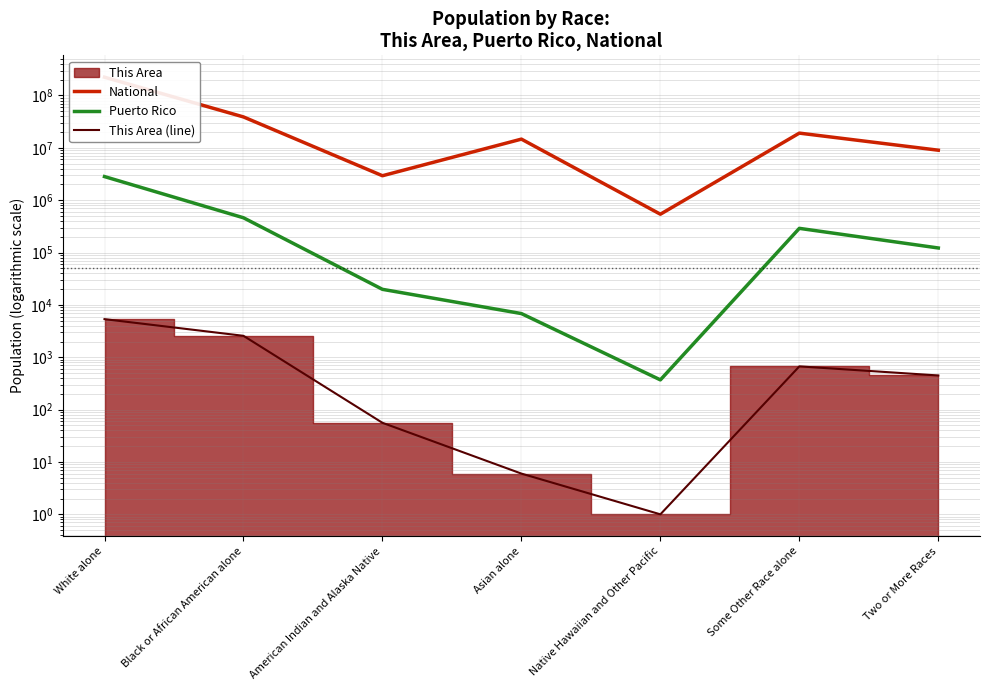

How many lines are shown in the chart?

3